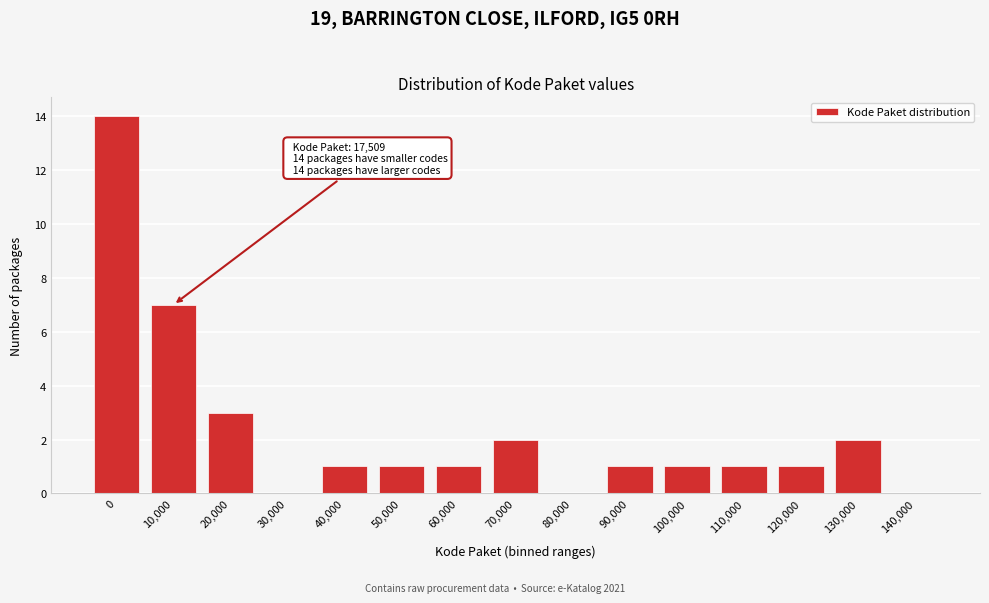

Reading left to right, transcribe all the data shown in this chart.

0=14	10,000=7	20,000=3	30,000=0	40,000=1	50,000=1	60,000=1	70,000=2	80,000=0	90,000=1	100,000=1	110,000=1	120,000=1	130,000=2	140,000=0